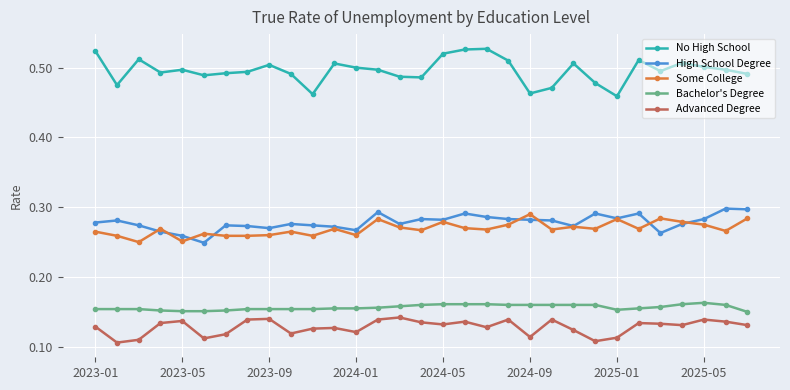

True or false: Bachelor's Degree has more than 0 points higher than both neighbors.

True